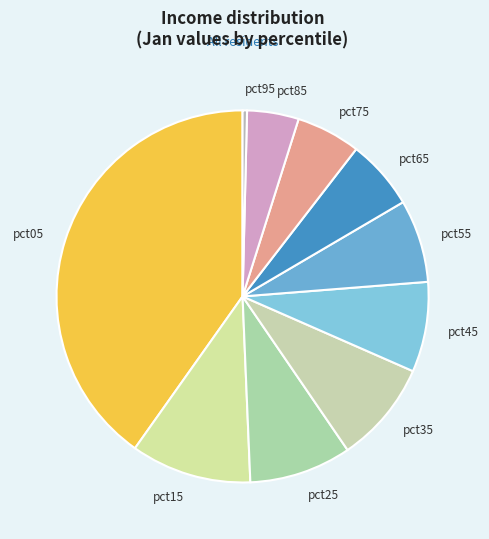

Which has a higher value, pct25 or pct85?

pct25